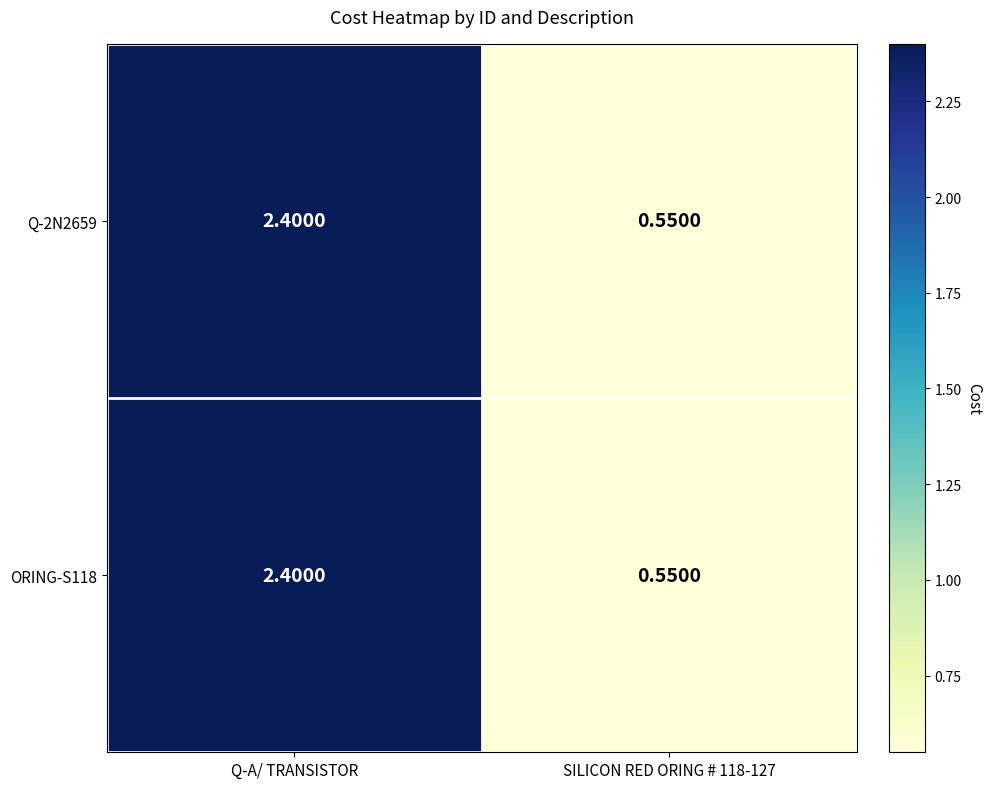

Where does the Q-2N2659 series first go above 2?

Q-A/ TRANSISTOR